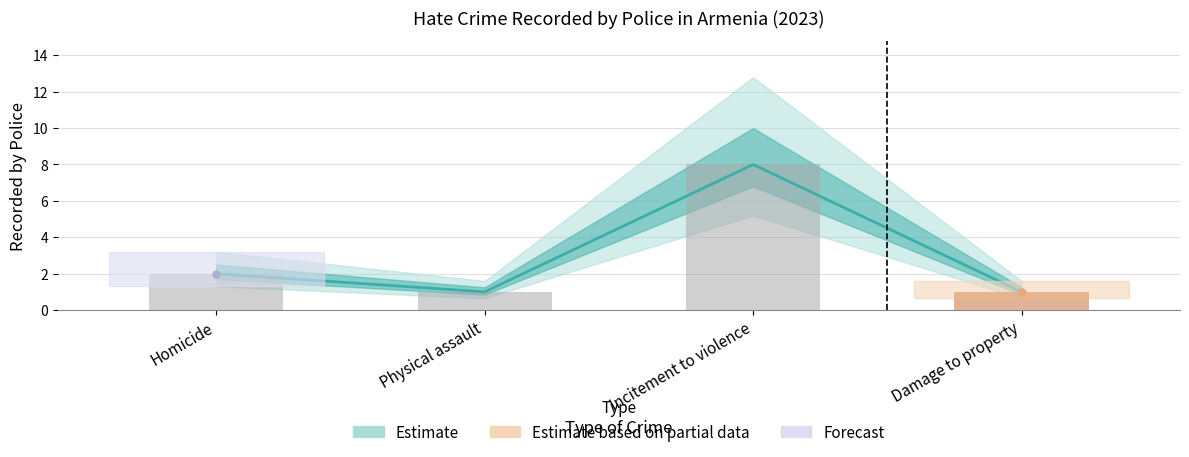

Rank the categories by value from lowest to highest.

Physical assault, Damage to property, Homicide, Incitement to violence